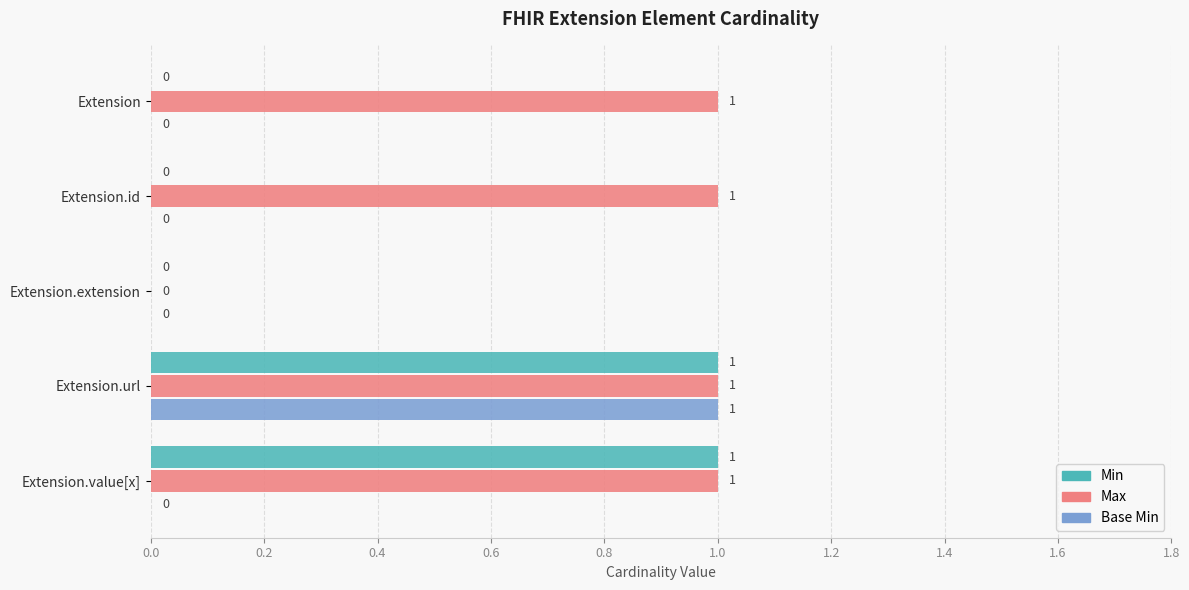

What are all the series names shown in the legend?

Min, Max, Base Min